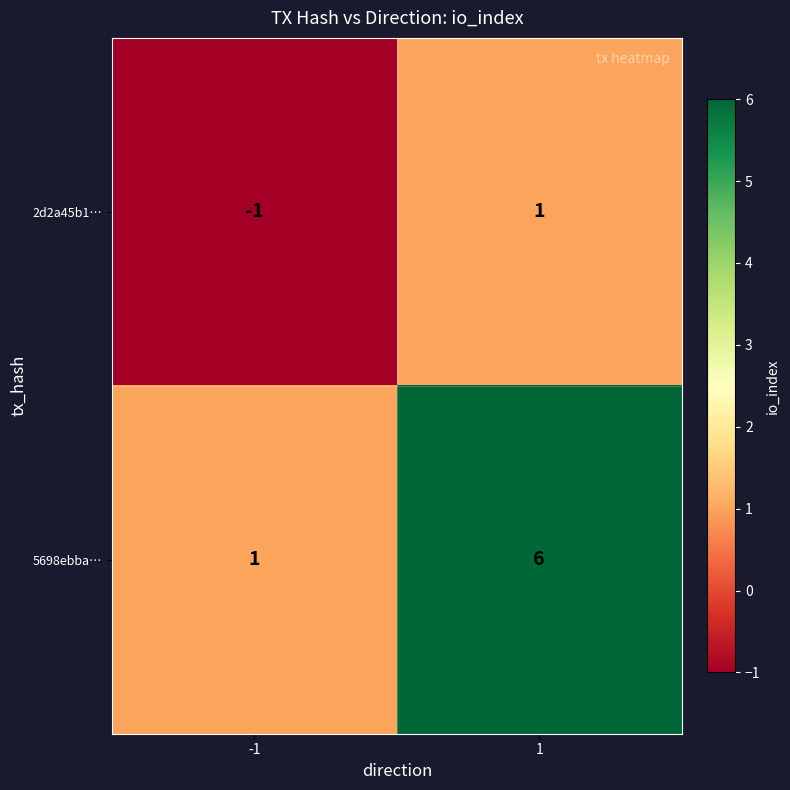

List the series in order of their overall mean, highest first.

5698ebba…, 2d2a45b1…